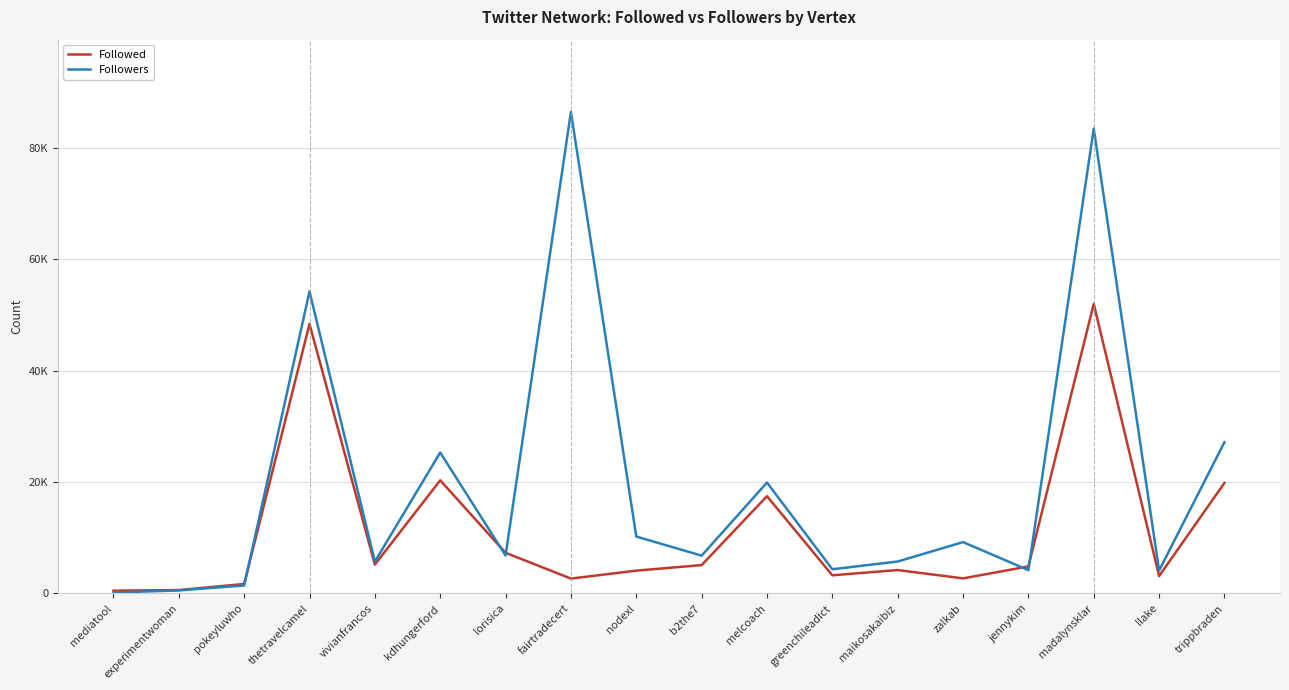

What is the value of the Followers point at the 15th from the left?

4190